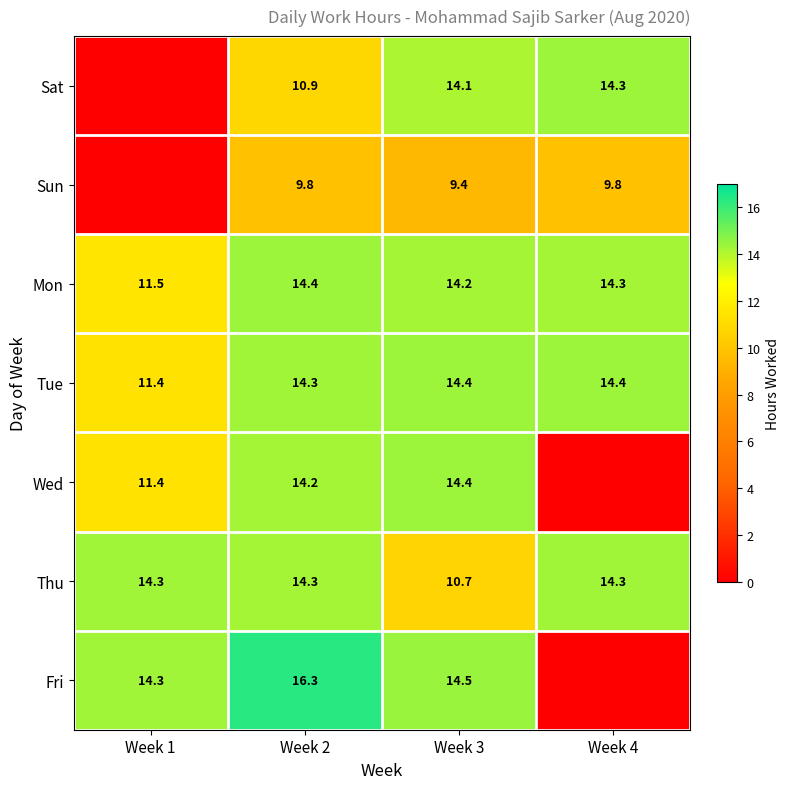

What is the sum of the Mon values at Week 1 and Week 4?

25.8